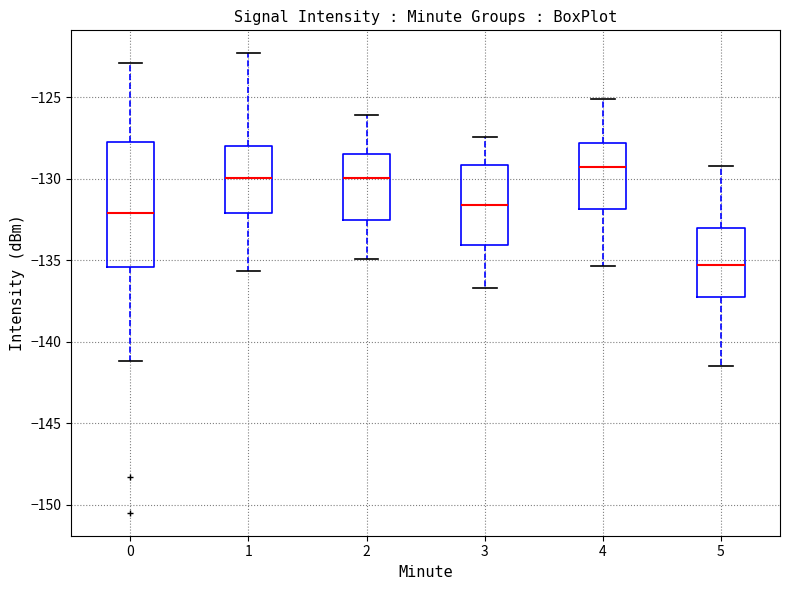

Comparing the boxes themselves (not the whiskers), which one is the tallest?

0